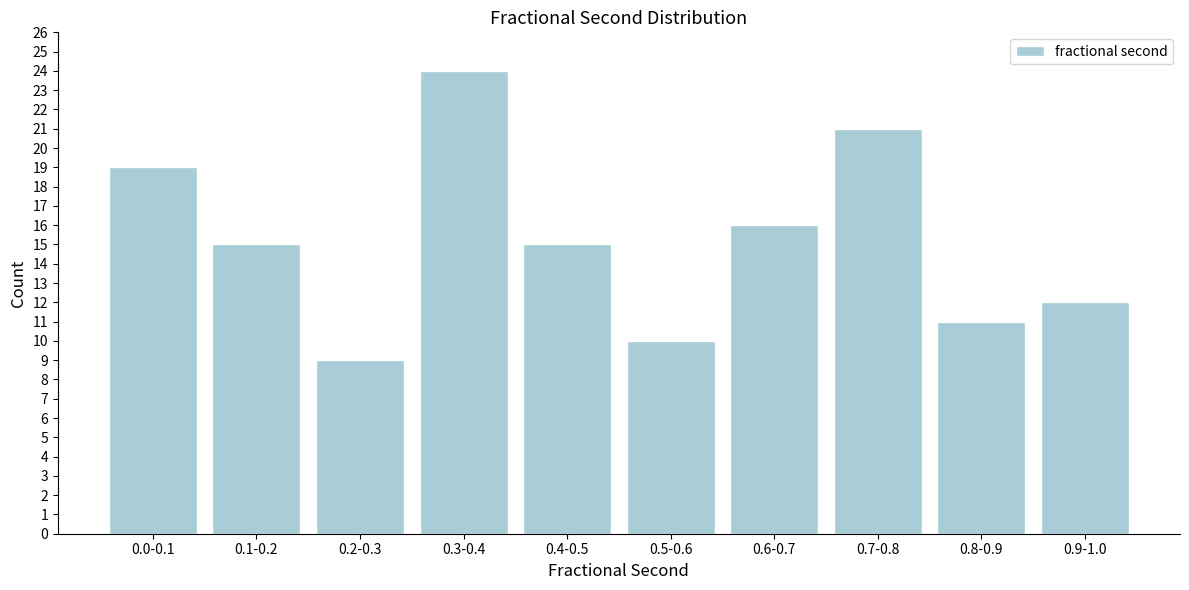

Reading right to left, list all the values displayed in this chart.

0.9-1.0=12	0.8-0.9=11	0.7-0.8=21	0.6-0.7=16	0.5-0.6=10	0.4-0.5=15	0.3-0.4=24	0.2-0.3=9	0.1-0.2=15	0.0-0.1=19